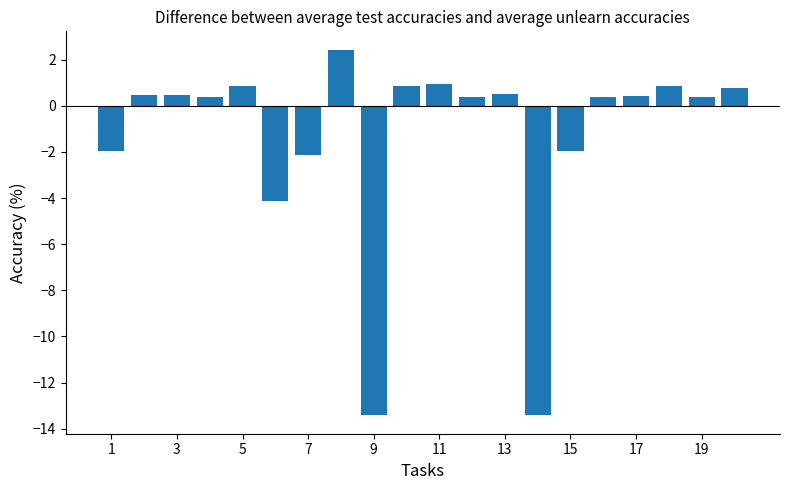

How many values are above zero?

14